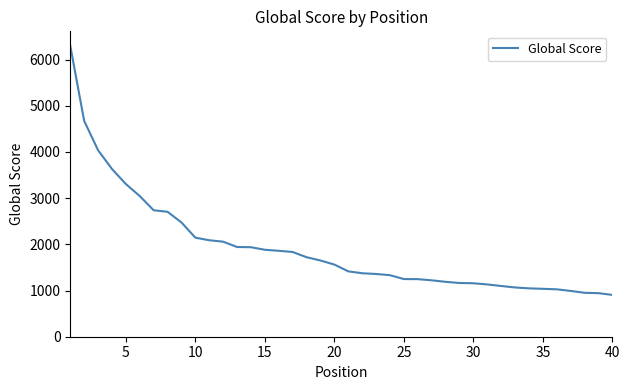

What is the maximum value shown in the chart?

6295